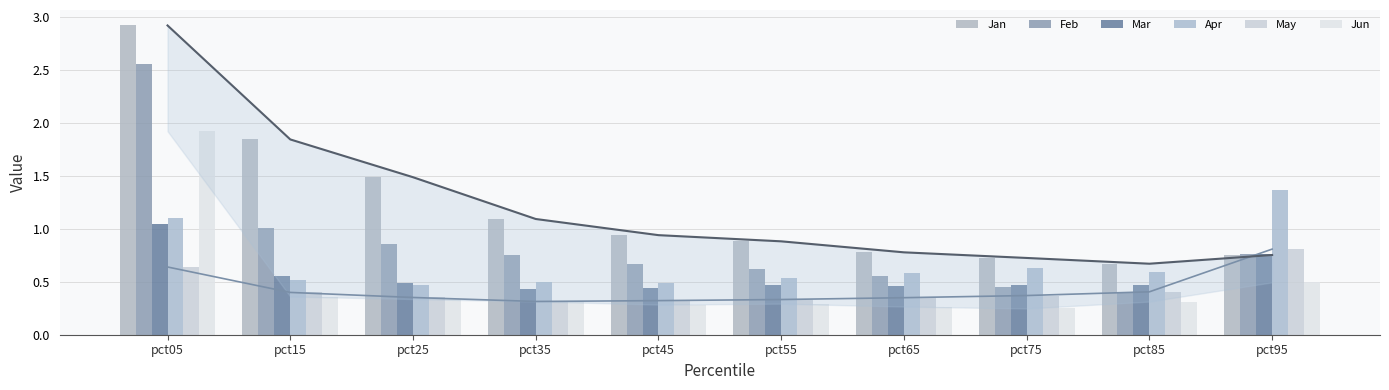

What is the total value across all series at pct85?

2.8